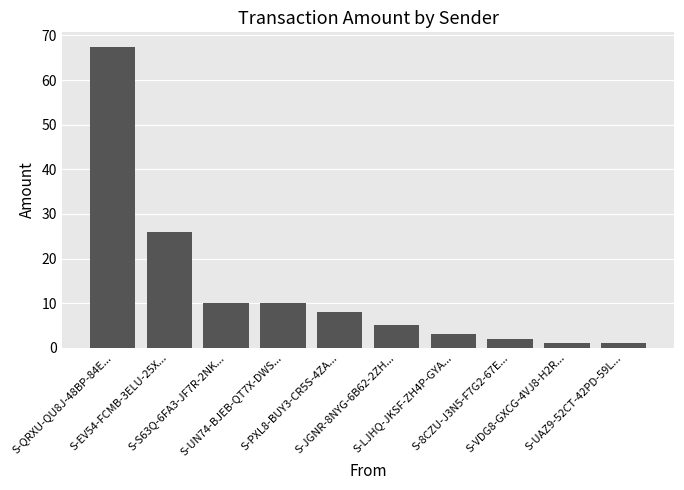

What is the change in value from S-QRXU-QU8J-48BP-84E... to S-LJHQ-JKSF-ZH4P-GYA...?

-64.3